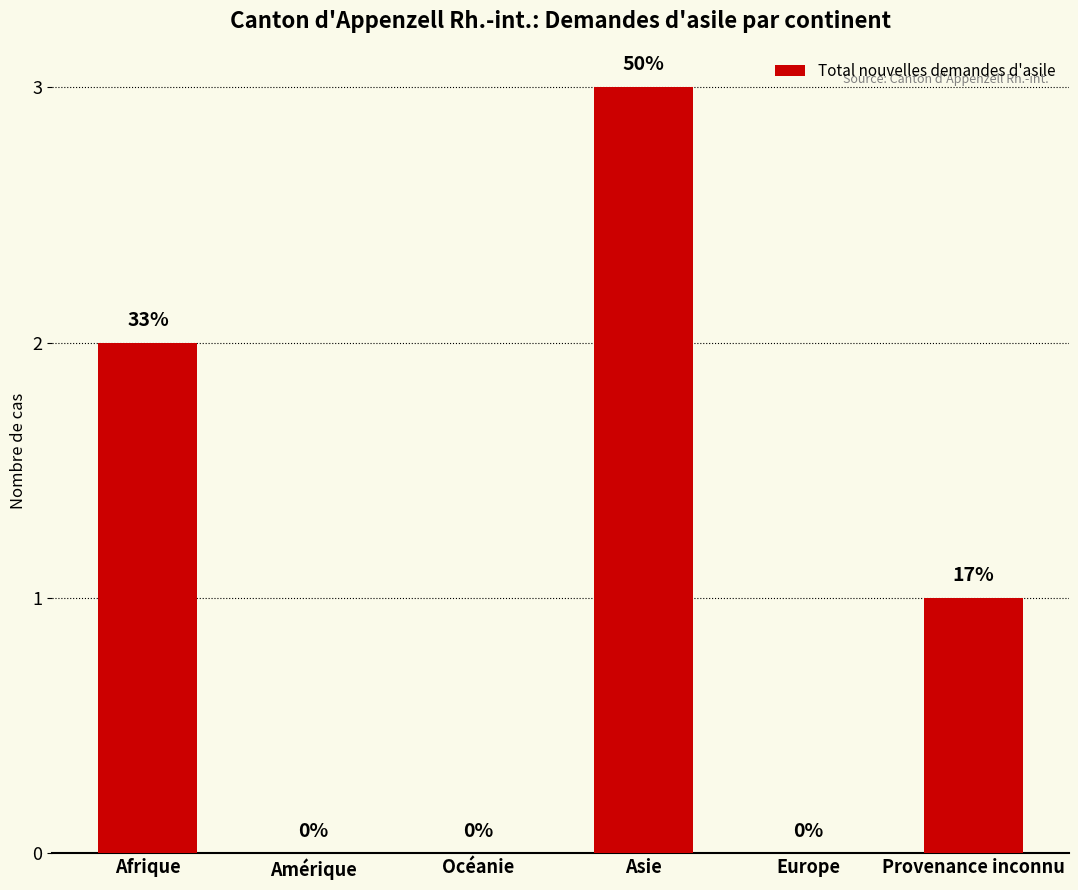

Where is the data nearest to the value 1?

Provenance inconnu